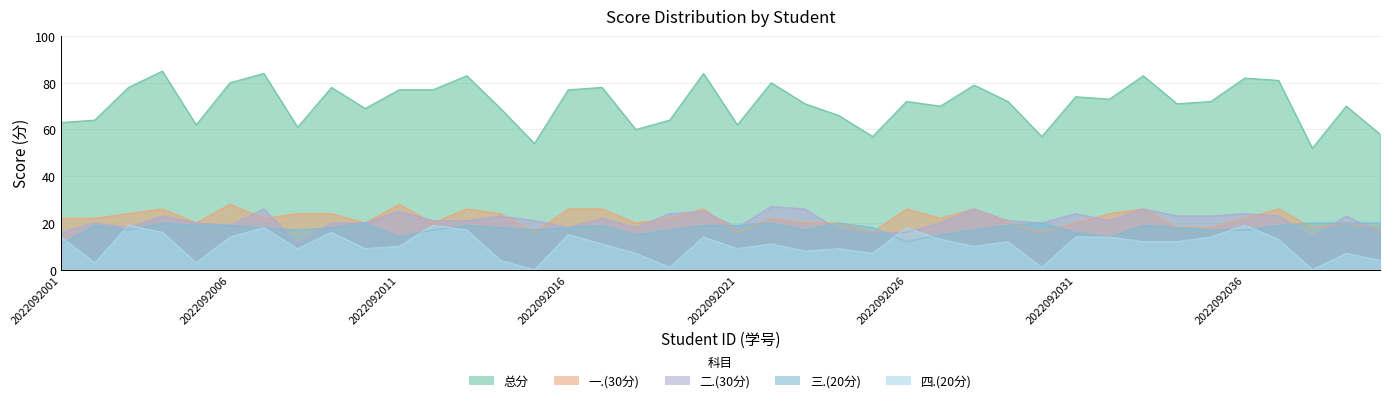

What is the difference between the 三.(20分) values at 2022092002 and 2022092028?

2